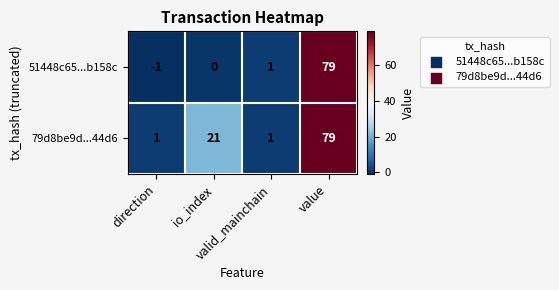

Which series has the largest range (max minus min)?

51448c65...b158c